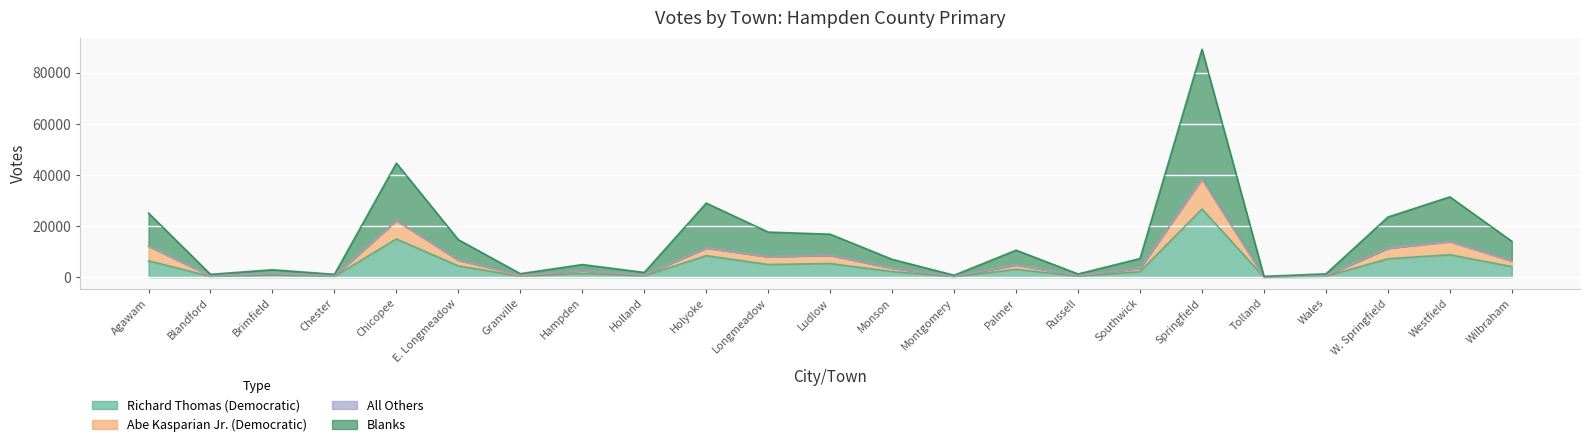

True or false: Abe Kasparian Jr. (Democratic) has more than 1 interior local peaks.

True